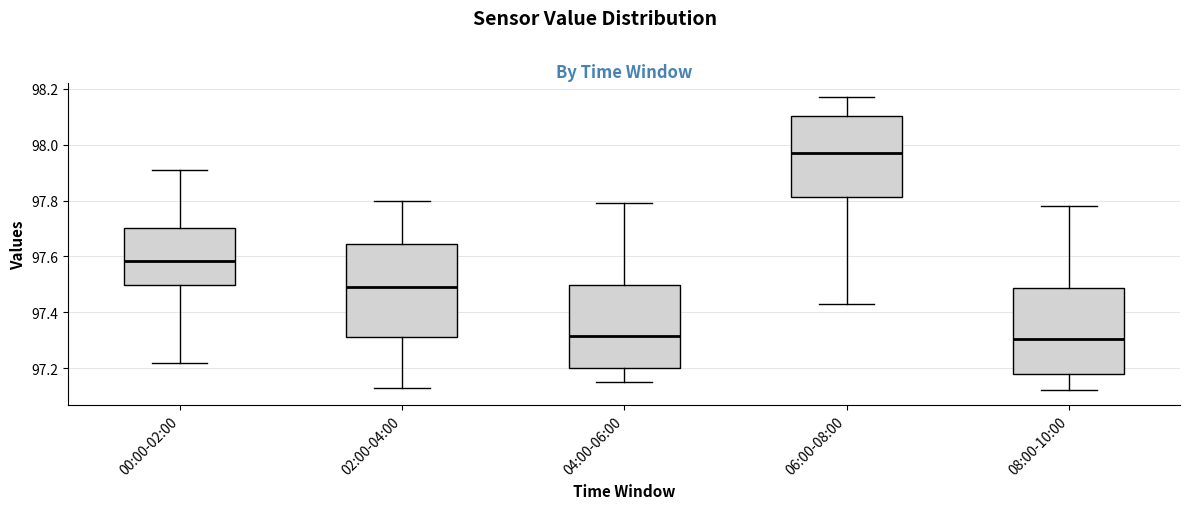

Where does the lower whisker of the box for 04:00-06:00 end on the y-axis? The values are not printed on the chart, so give them approximately, as read against the axis.

97.16